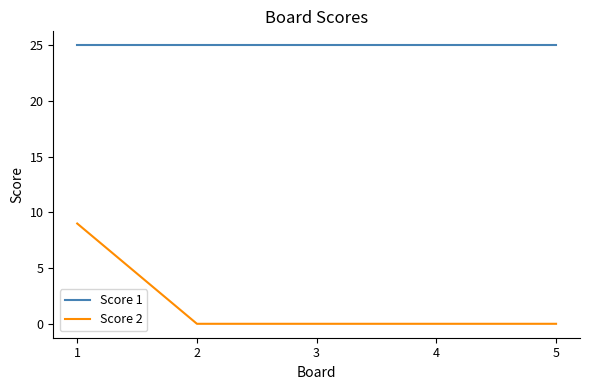

True or false: Score 1 and Score 2 cross at least once.

False